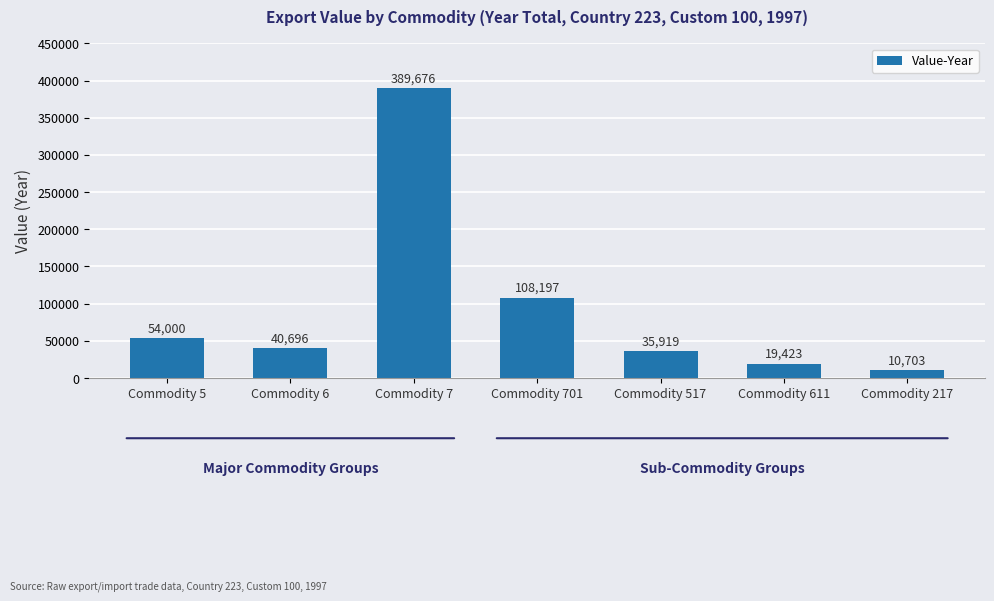

Reading left to right, list all the values displayed in this chart.

54000	40696	389676	108197	35919	19423	10703